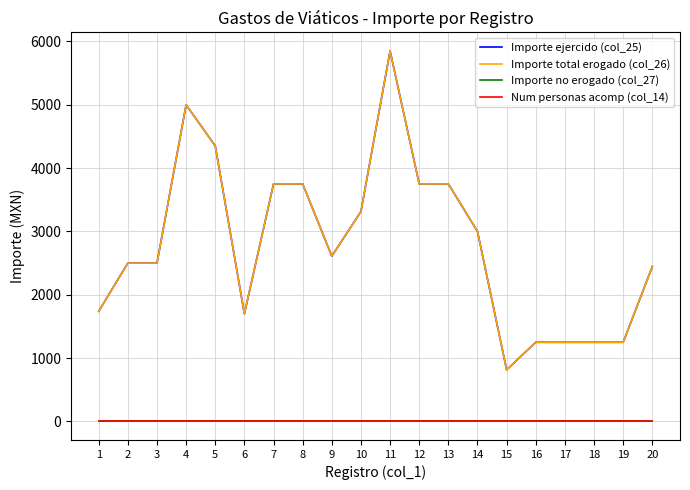

At which label does Num personas acomp (col_14) reach its minimum?

1